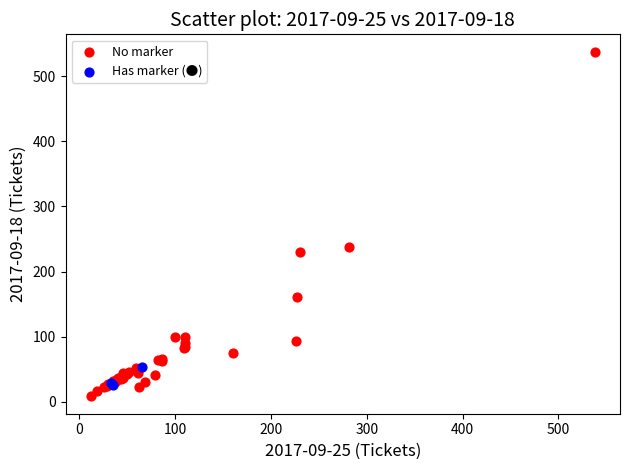

Which series has the widest spread of Y values?

No marker